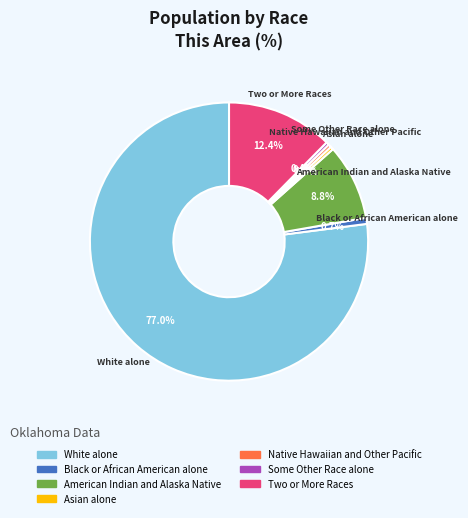

What percentage do American Indian and Alaska Native and Native Hawaiian and Other Pacific together represent?

9.2%